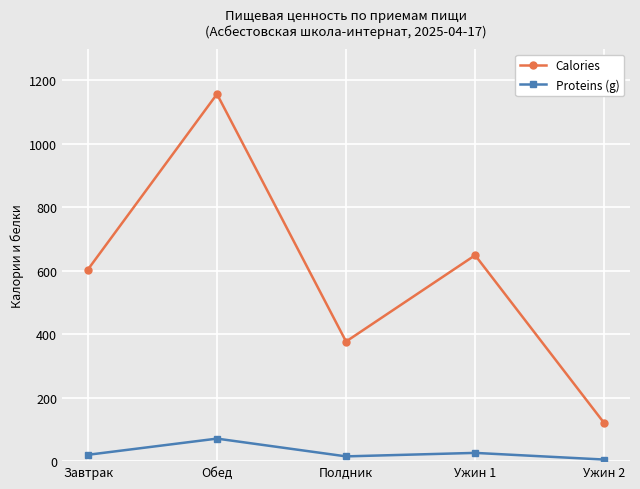

List the series in order of their peak value, lowest first.

Proteins (g), Calories